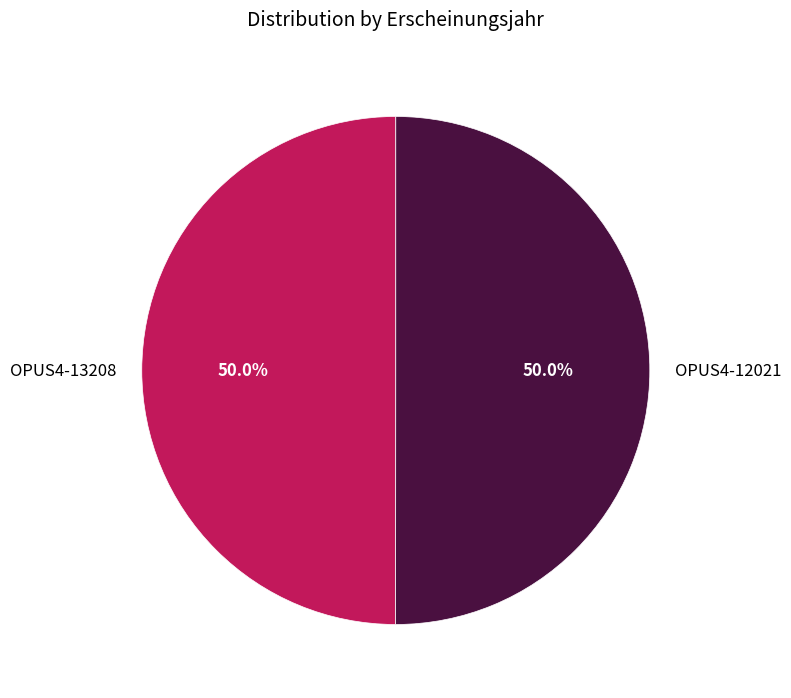

To the nearest percent, what percentage of the pie is OPUS4-12021?

50%